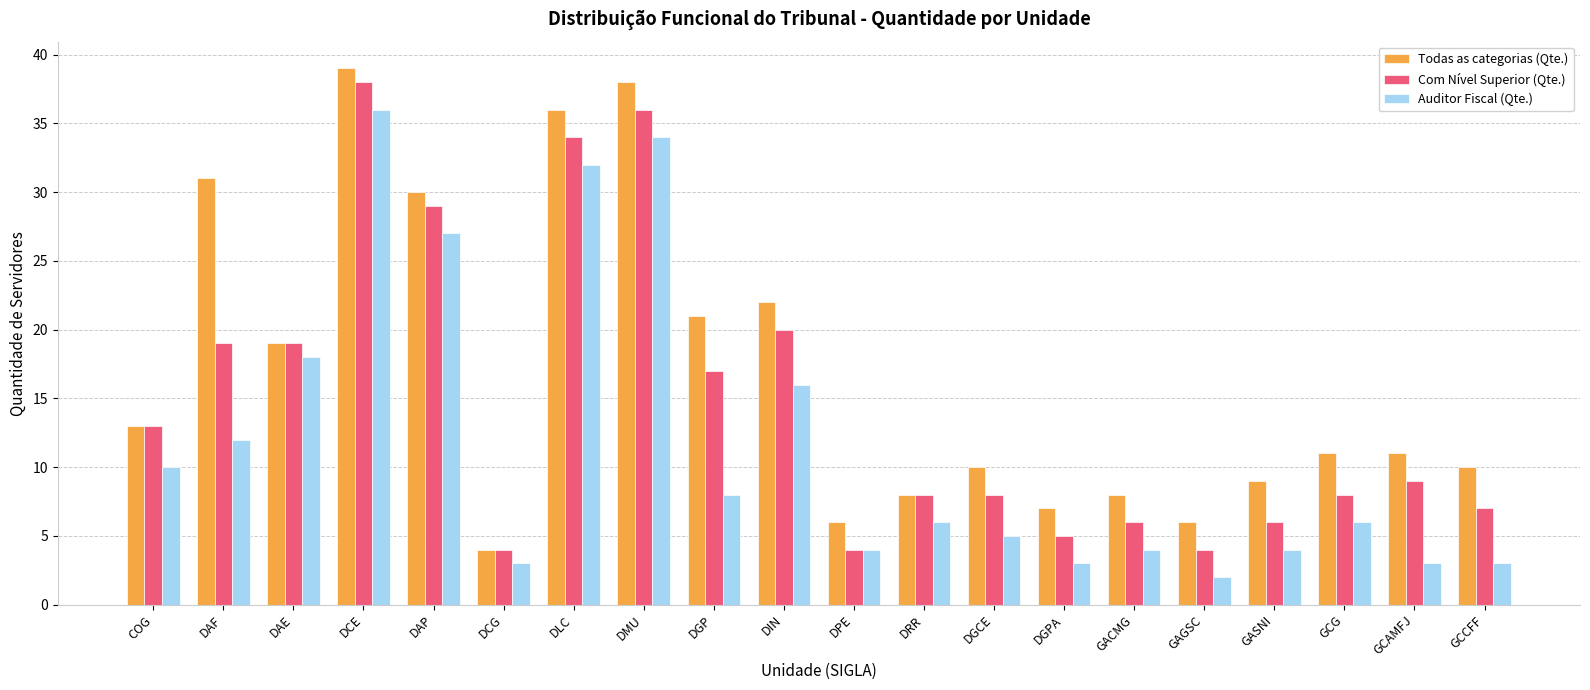

Reading right to left, transcribe all the data shown in this chart.

Todas as categorias (Qte.): GCCFF=10	GCAMFJ=11	GCG=11	GASNI=9	GAGSC=6	GACMG=8	DGPA=7	DGCE=10	DRR=8	DPE=6	DIN=22	DGP=21	DMU=38	DLC=36	DCG=4	DAP=30	DCE=39	DAE=19	DAF=31	COG=13
Com Nível Superior (Qte.): GCCFF=7	GCAMFJ=9	GCG=8	GASNI=6	GAGSC=4	GACMG=6	DGPA=5	DGCE=8	DRR=8	DPE=4	DIN=20	DGP=17	DMU=36	DLC=34	DCG=4	DAP=29	DCE=38	DAE=19	DAF=19	COG=13
Auditor Fiscal (Qte.): GCCFF=3	GCAMFJ=3	GCG=6	GASNI=4	GAGSC=2	GACMG=4	DGPA=3	DGCE=5	DRR=6	DPE=4	DIN=16	DGP=8	DMU=34	DLC=32	DCG=3	DAP=27	DCE=36	DAE=18	DAF=12	COG=10